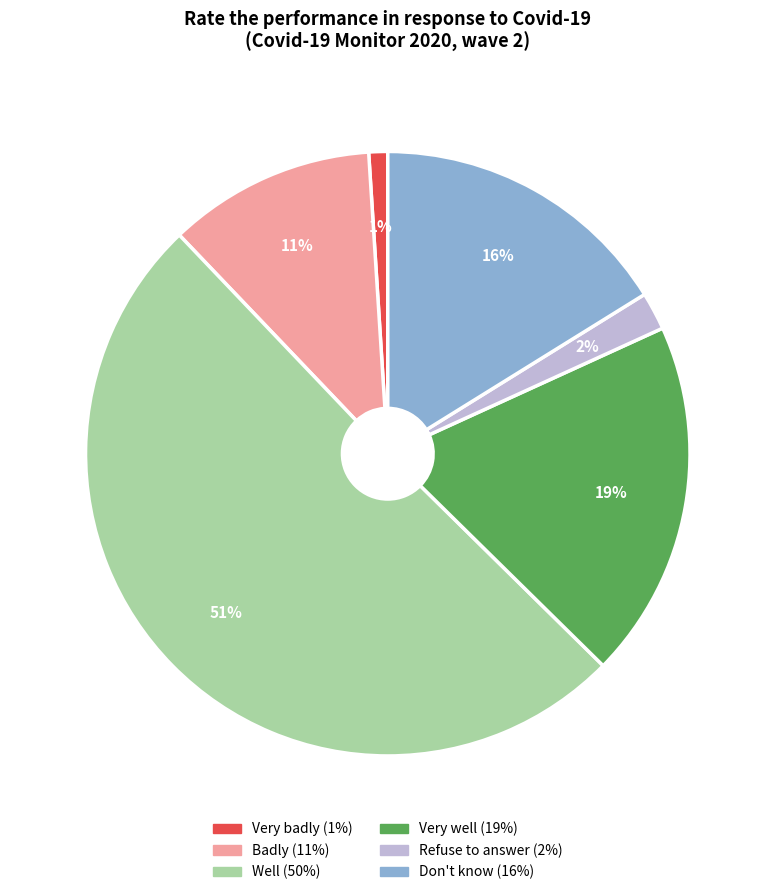

To the nearest percent, what is the combined percentage of Very badly and Don't know?

17%